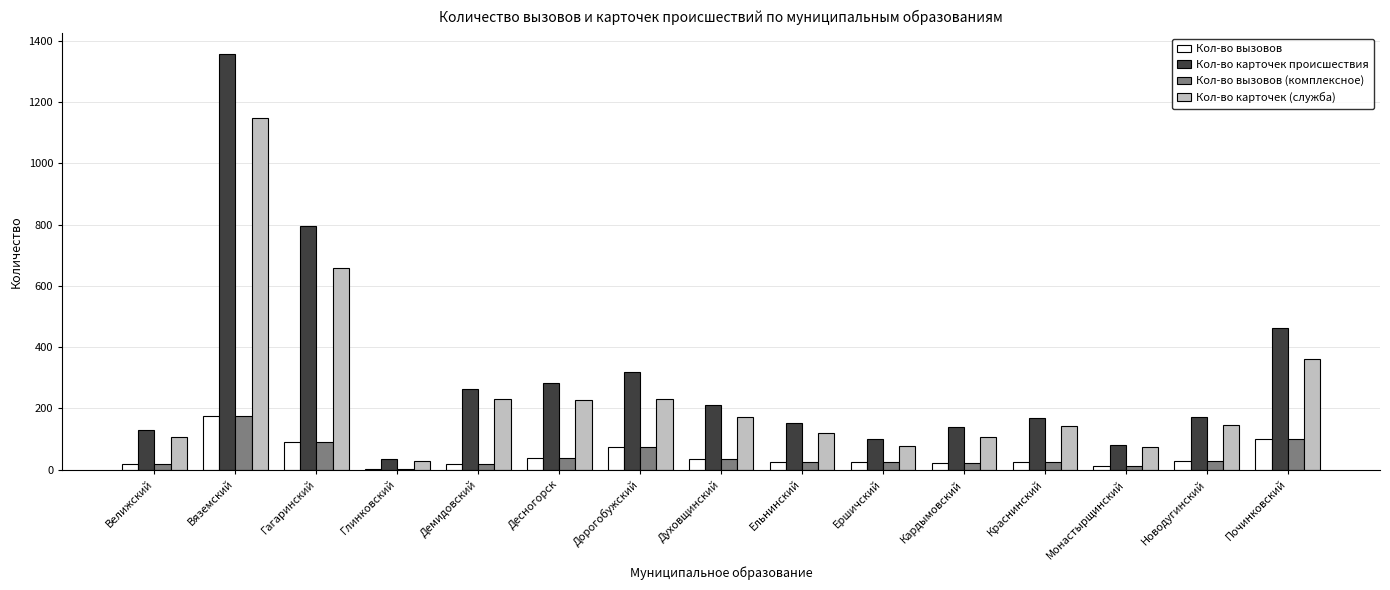

Where is Кол-во вызовов (комплексное) nearest to the value 90?

Гагаринский